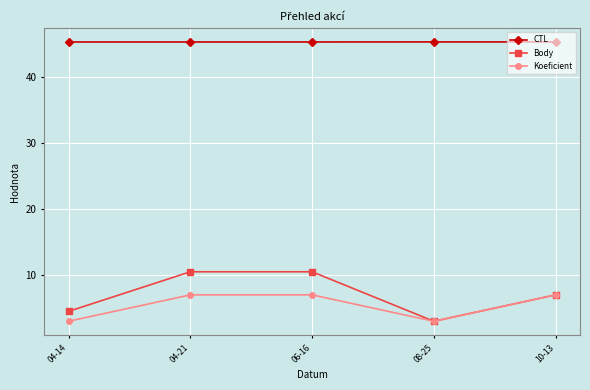

Which series has the largest total across all categories?

CTL